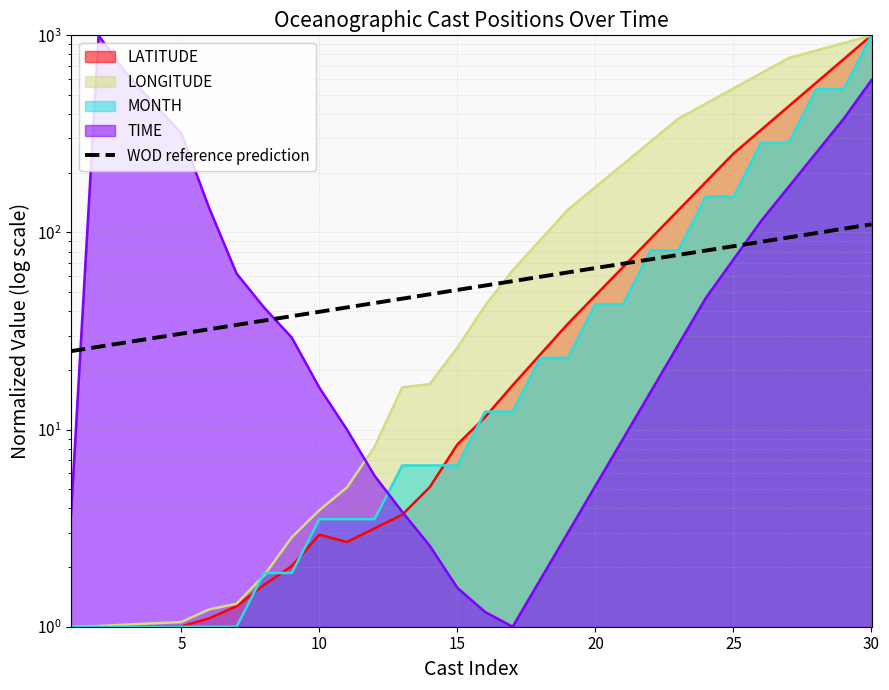

Count the number of values greater than 53.

15